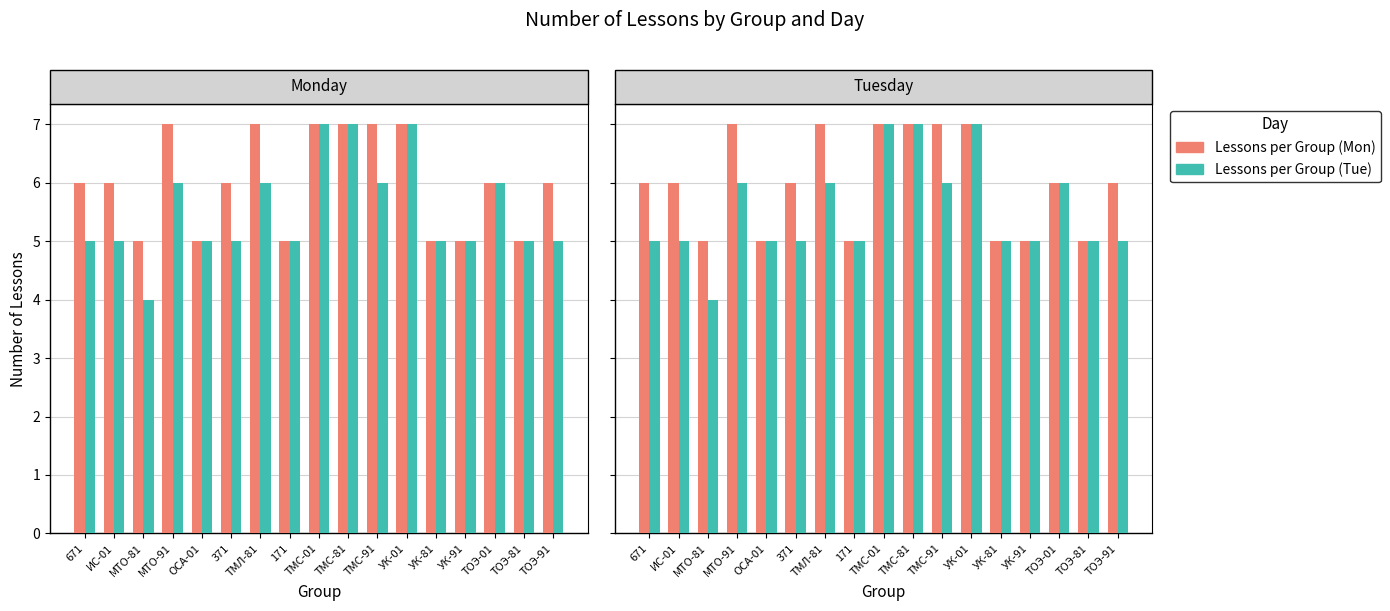

What is the total value across all series at УК-91?

10